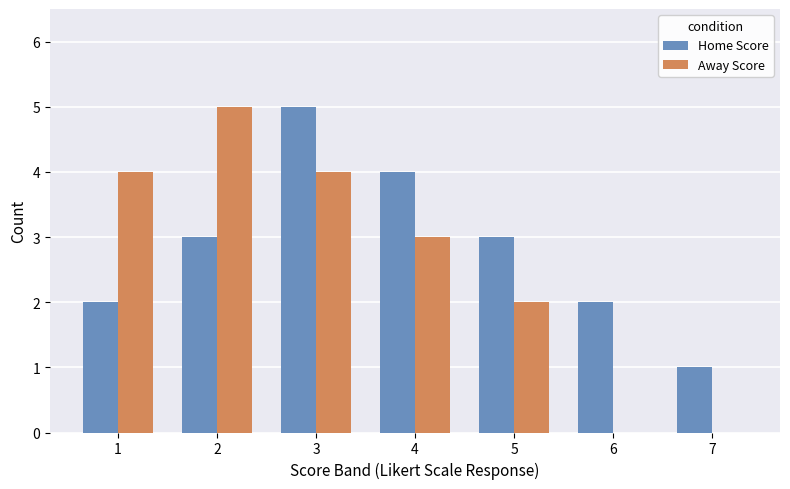

The value of Away Score at 5 is 2. True or false?

True